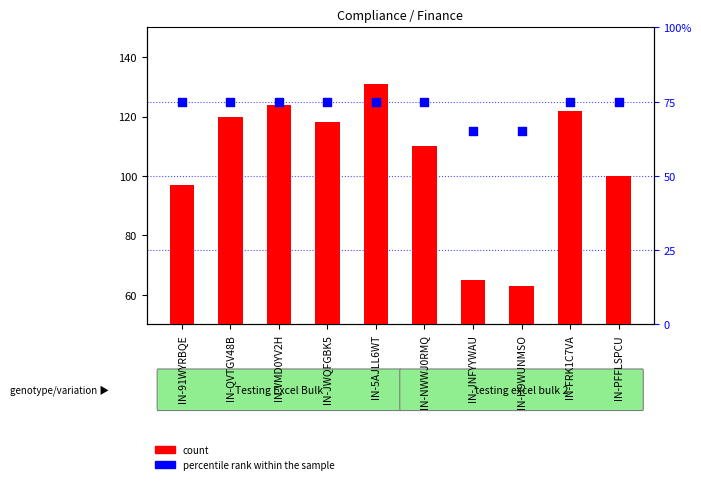

What are all the series names shown in the legend?

count, percentile rank within the sample